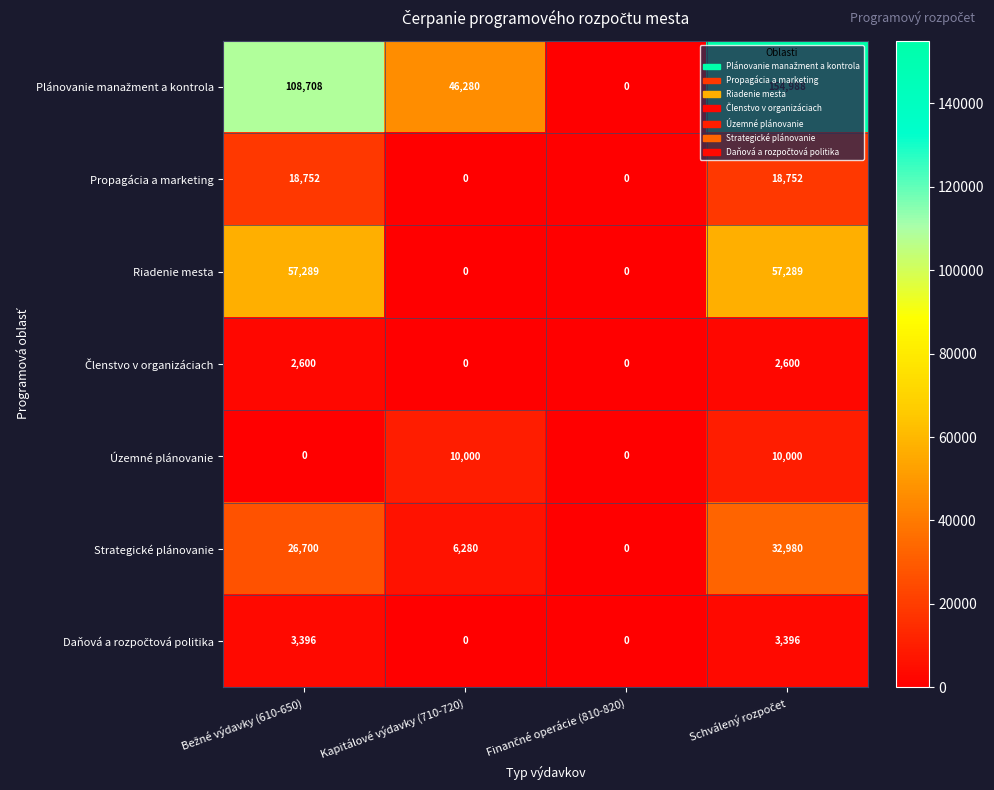

What is the difference between the maximum and minimum values in the Propagácia a marketing series?

18752